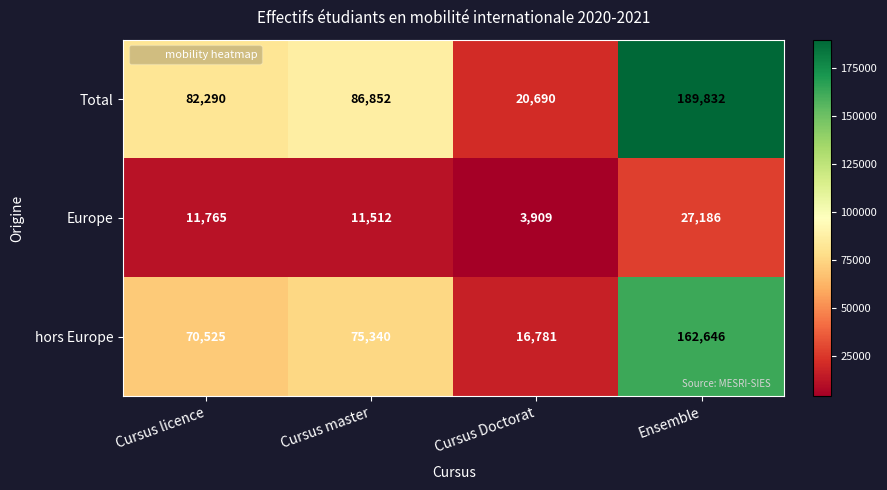

At how many categories does at least one series exceed 154512?

1